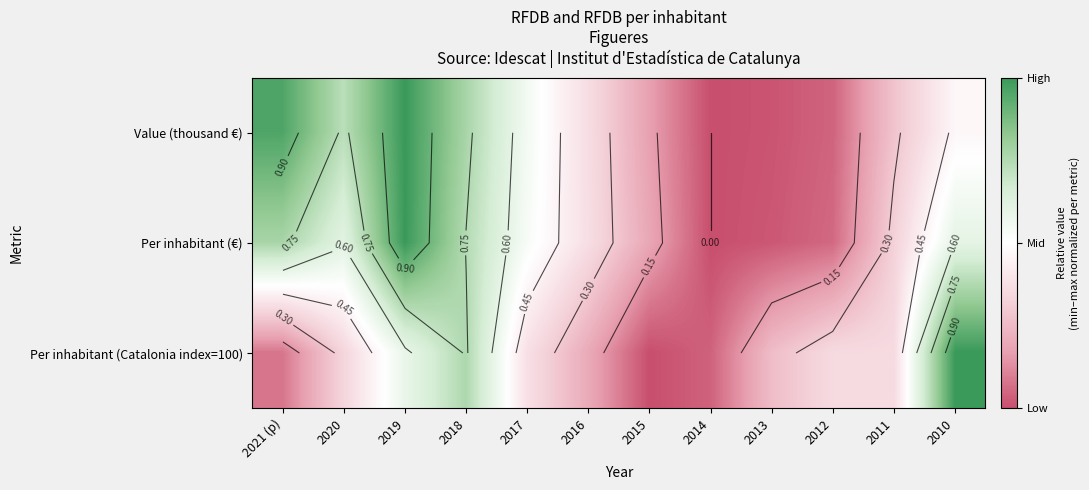

What is the average value of the Per inhabitant (Catalonia index=100) series?

0.4